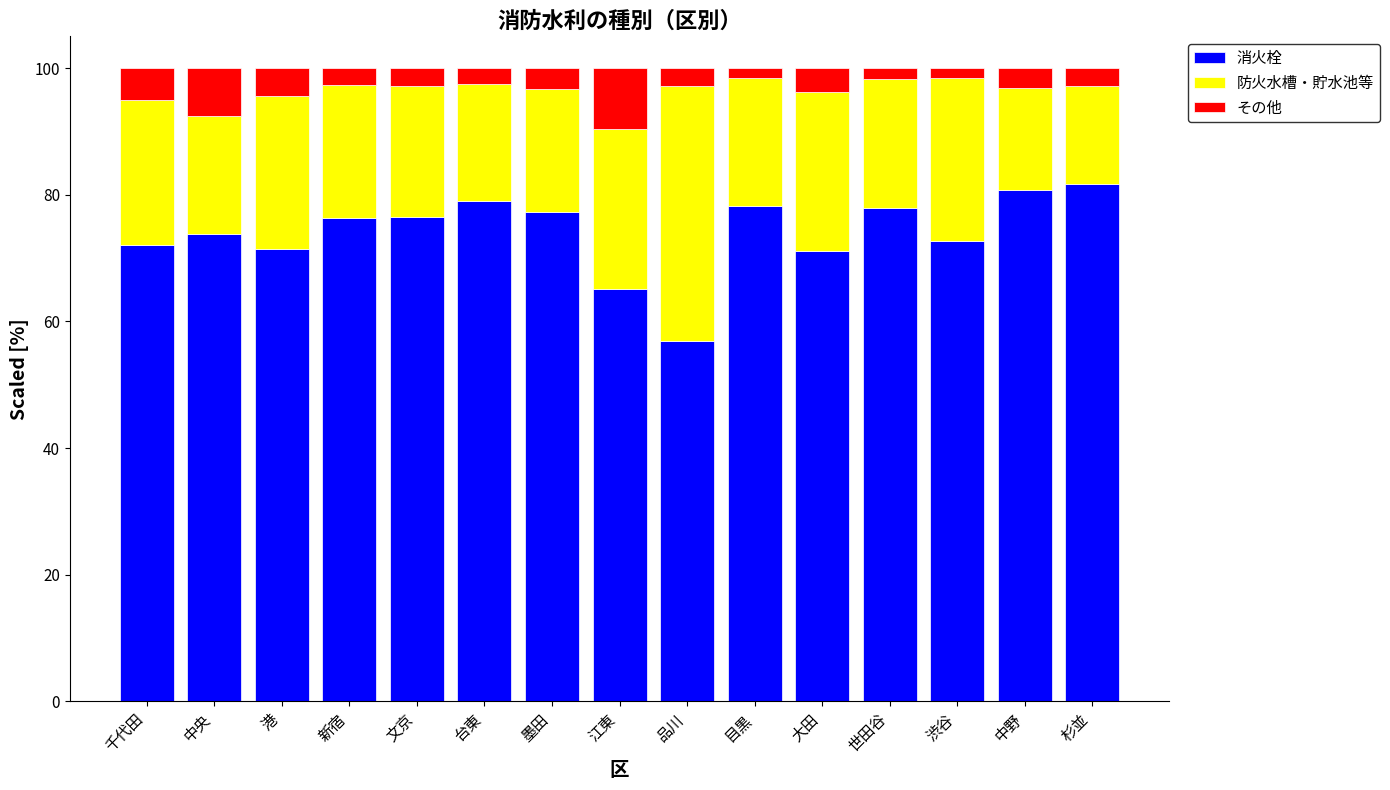

How many distinct data groups are displayed?

3